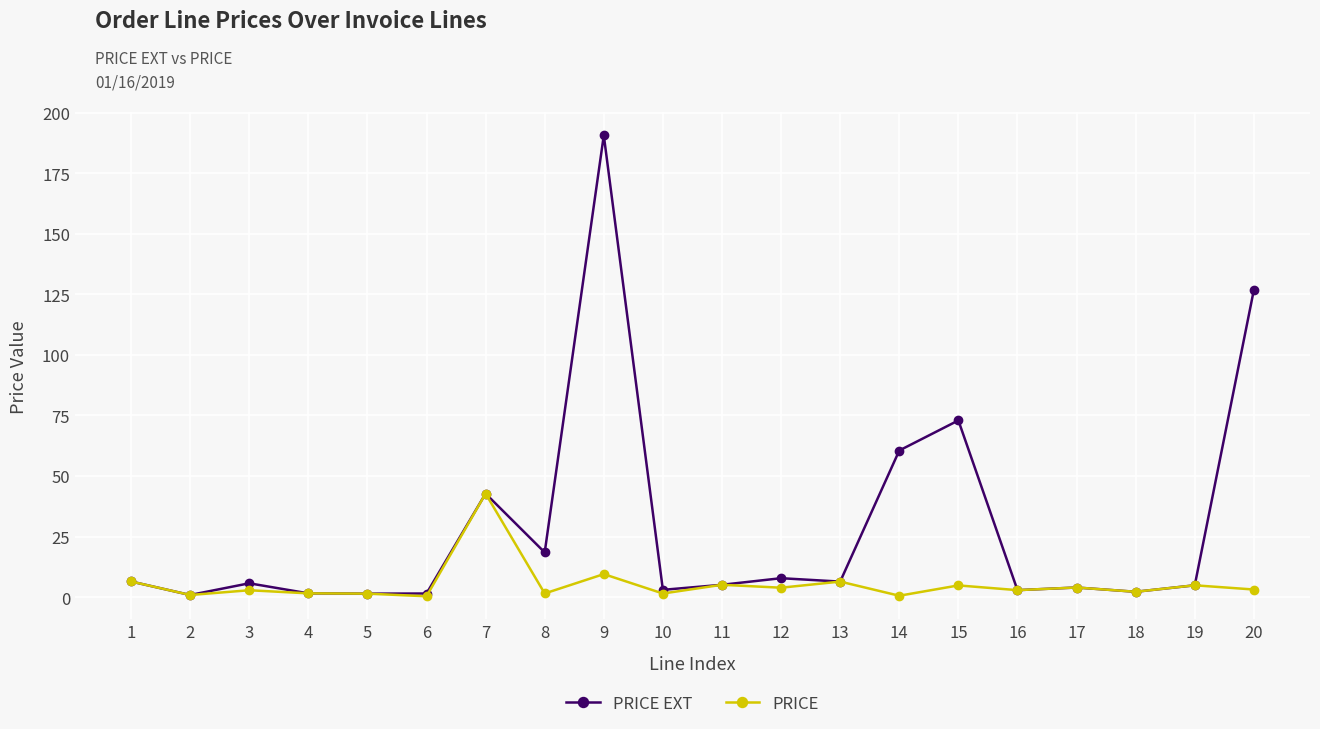

True or false: PRICE has more than 0 interior local peaks.

True